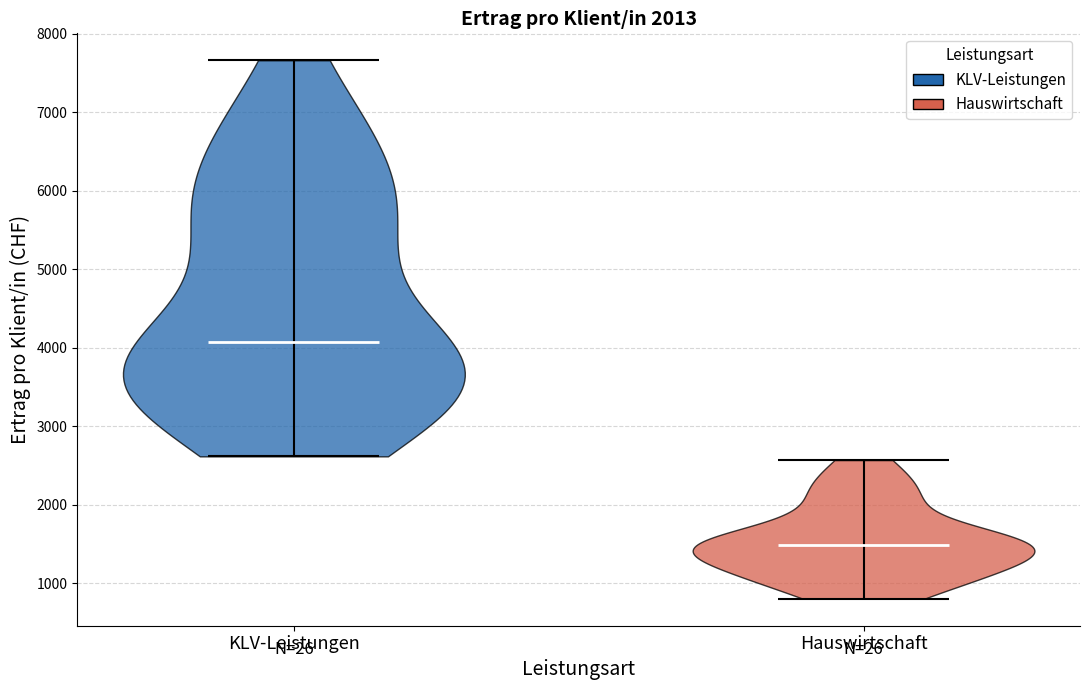

Reading left to right, read every violin against the y-axis: where its median line is, and the lowest and highest points it reaches. The values are not printed on the chart, so give them approximately, as read against the axis.

KLV-Leistungen: median line 4100, lowest point 2600, highest point 7700
Hauswirtschaft: median line 1500, lowest point 800, highest point 2600